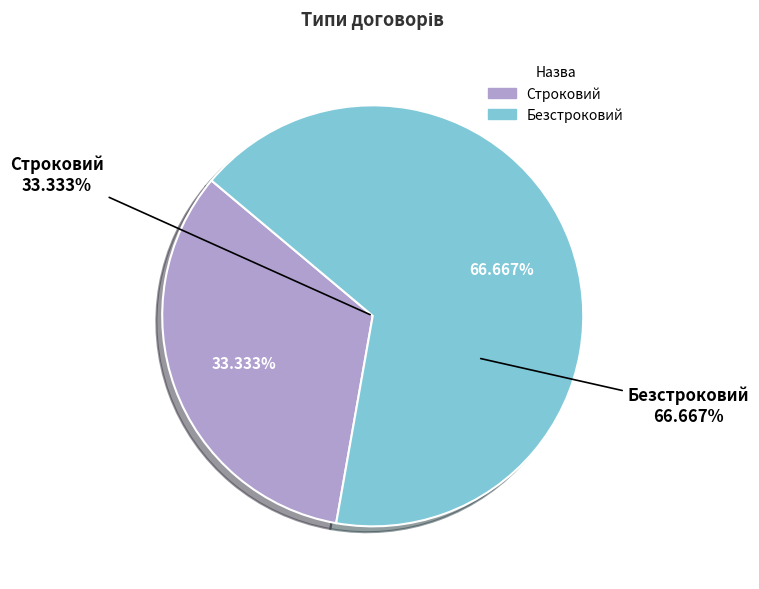

How many segments does this pie chart have?

2